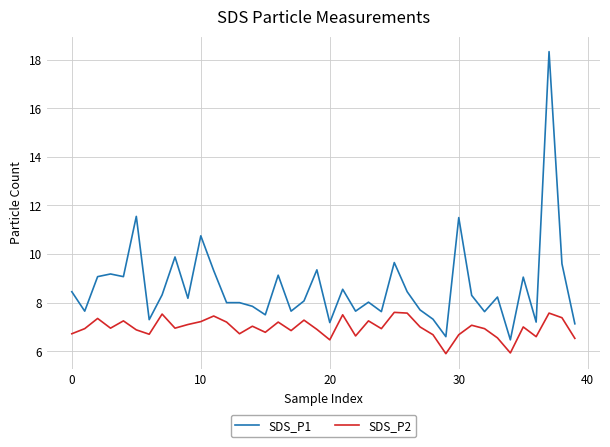

How many series are shown in this chart?

2